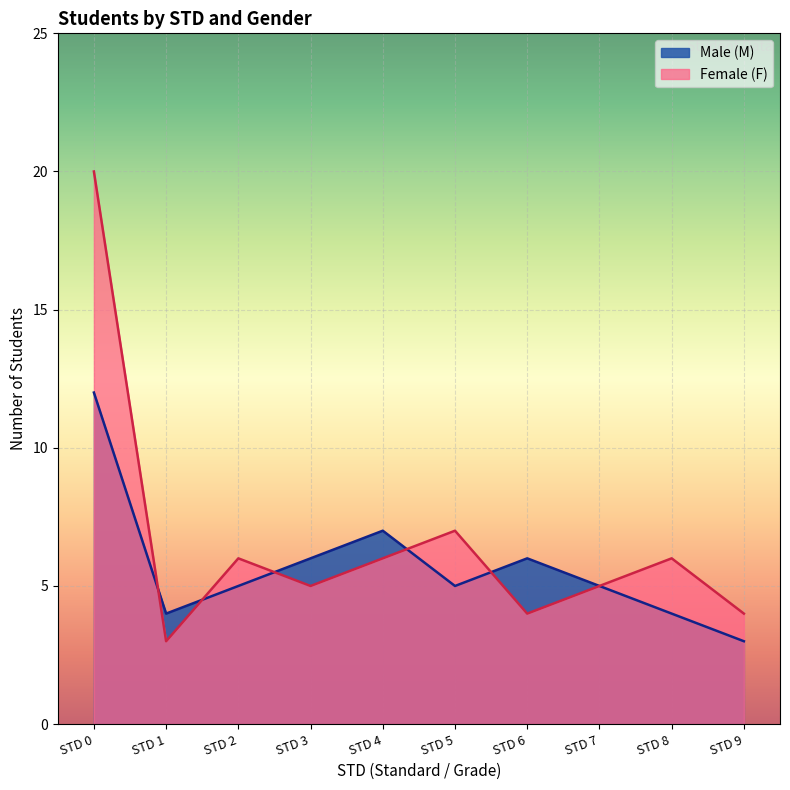

True or false: Female (F) has a value of 4 at STD 6.

True